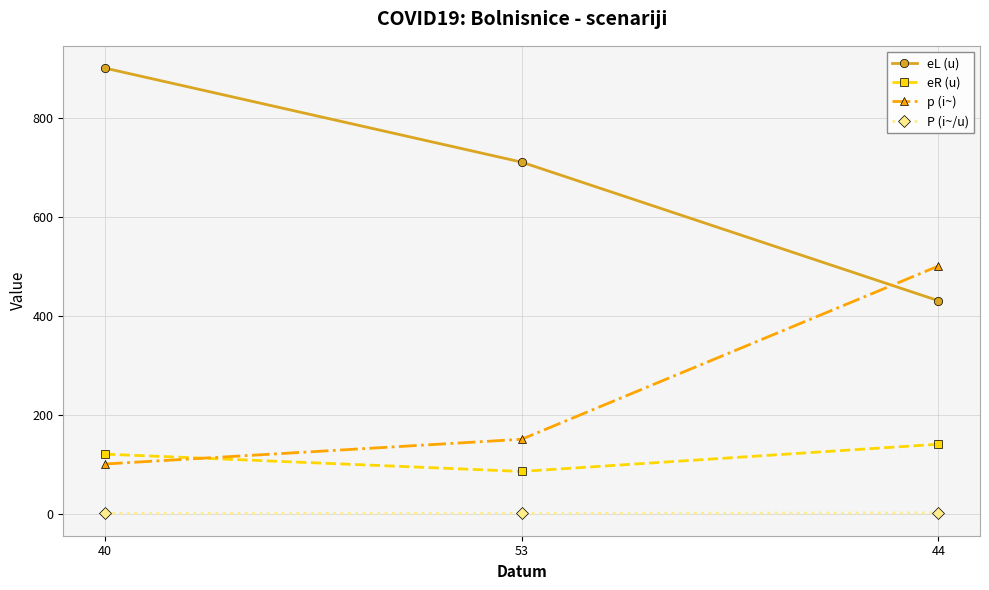

Which series has the largest range (max minus min)?

eL (u)